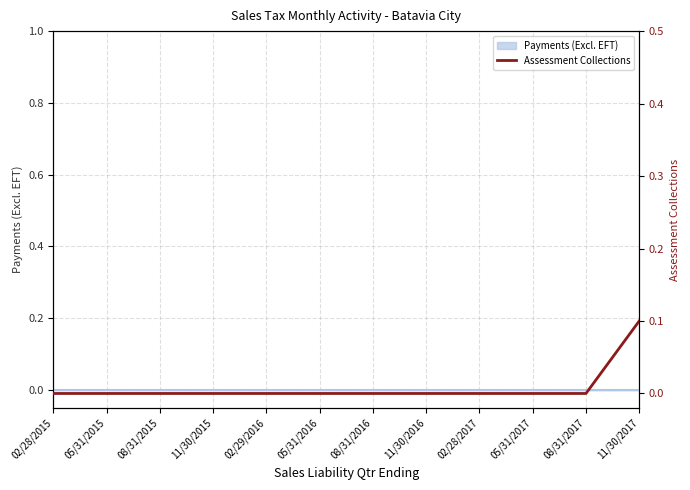

What is the greatest value displayed?

0.1